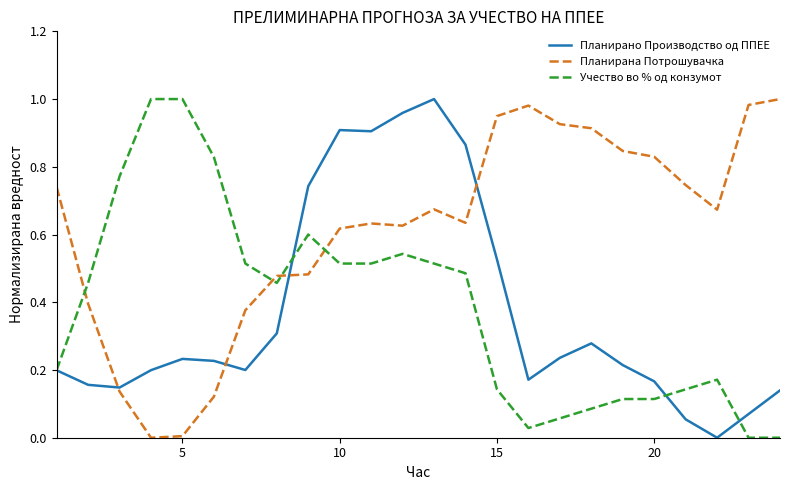

Which series has the largest total across all categories?

Планирана Потрошувачка